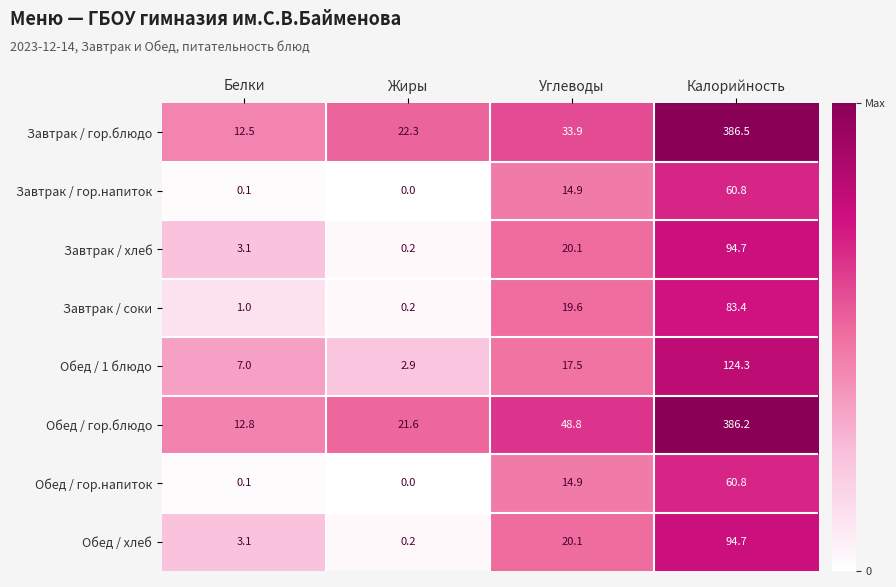

The Завтрак / хлеб series shows 20.1 at Углеводы. True or false?

True